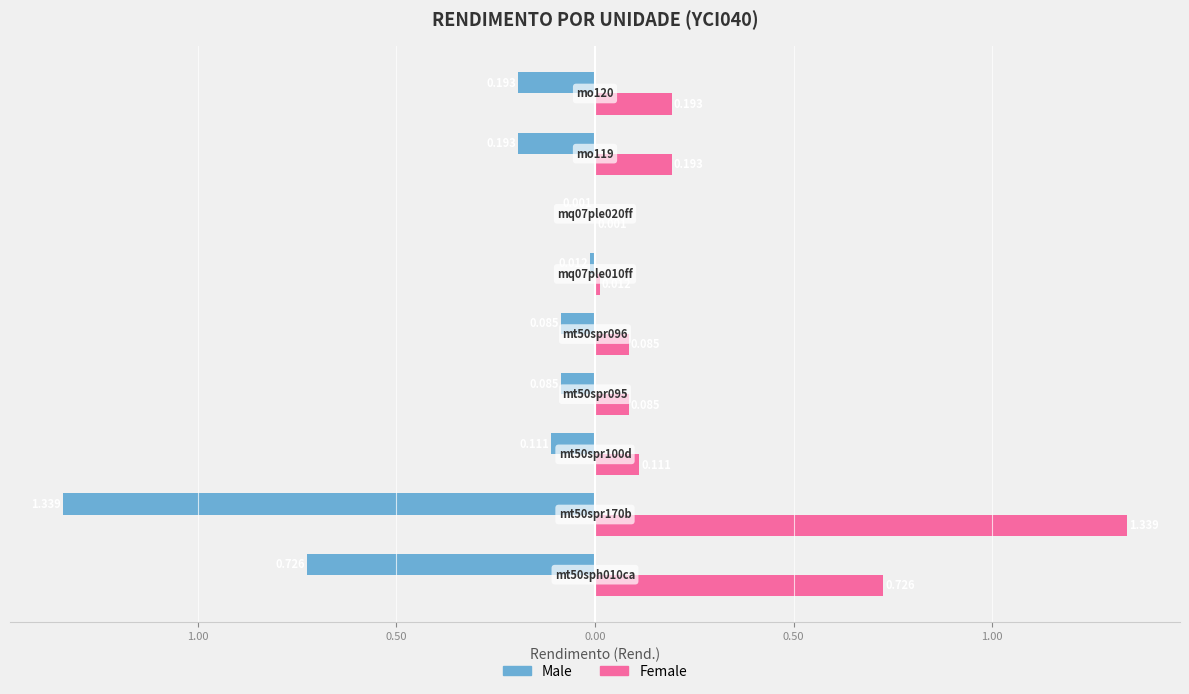

What are all the series names shown in the legend?

Male, Female